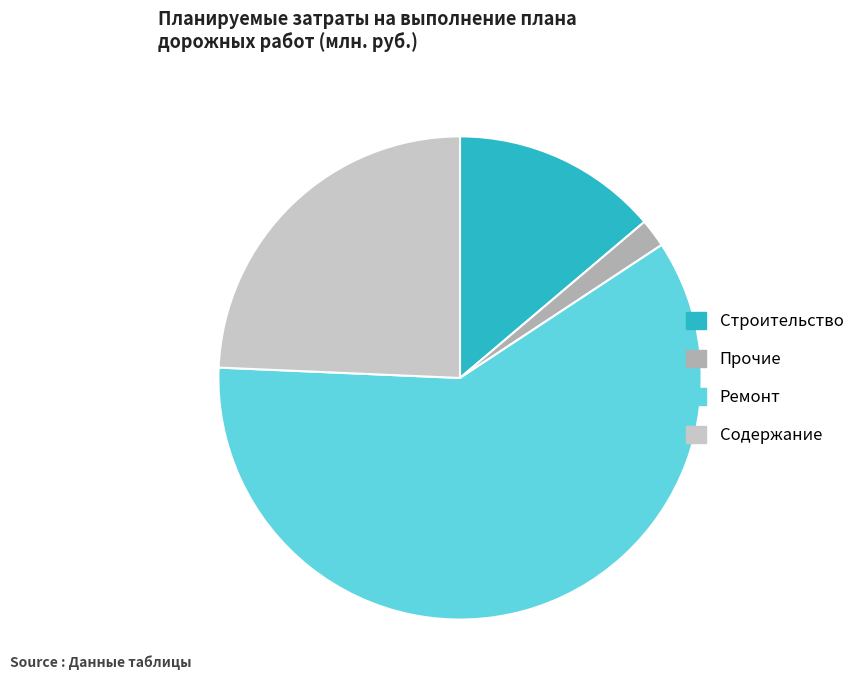

Which slice is the largest?

Ремонт